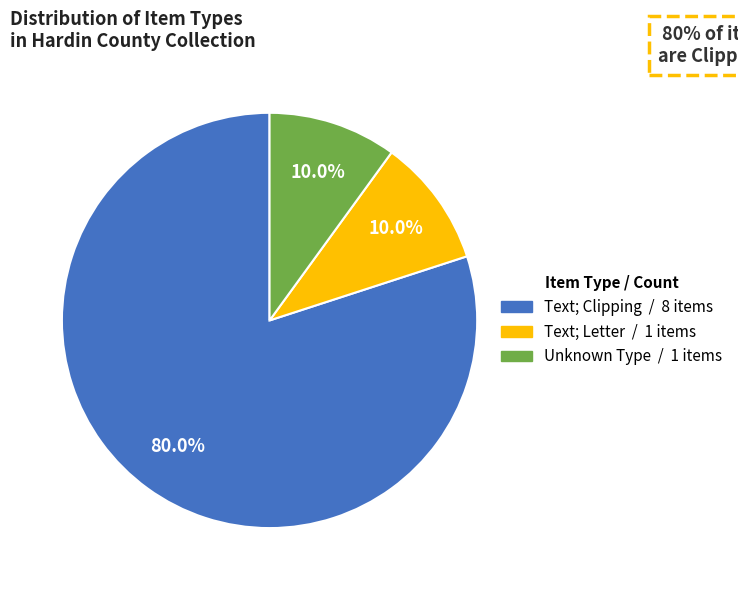

How many segments does this pie chart have?

3